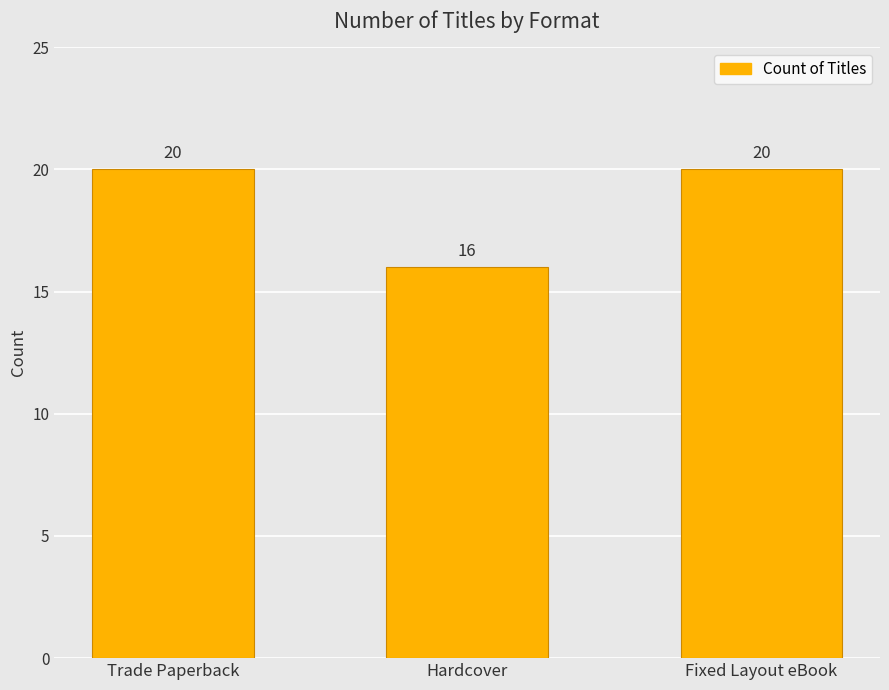

How many distinct data groups are displayed?

1